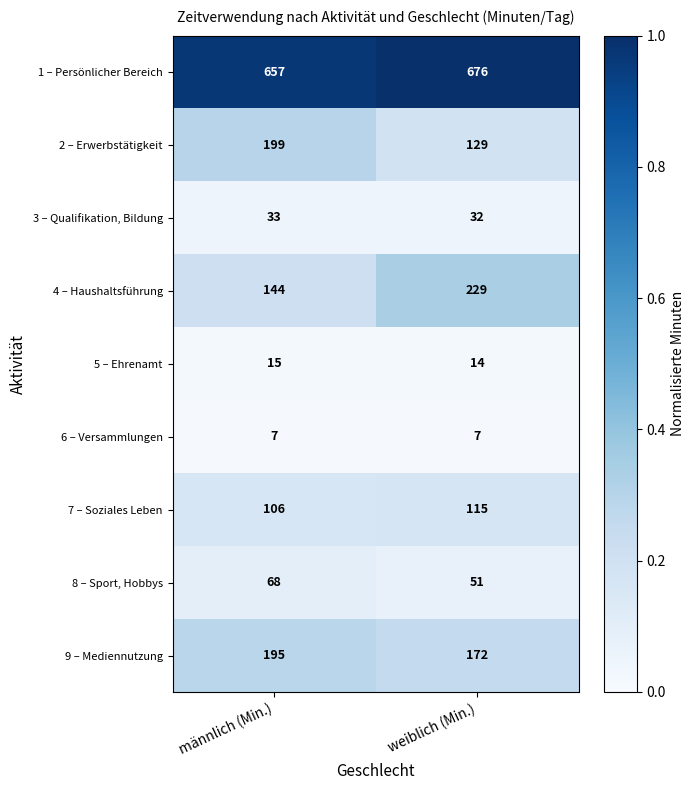

What is the approximate value of 4 – Haushaltsführung at weiblich (Min.), to the nearest 5?

230